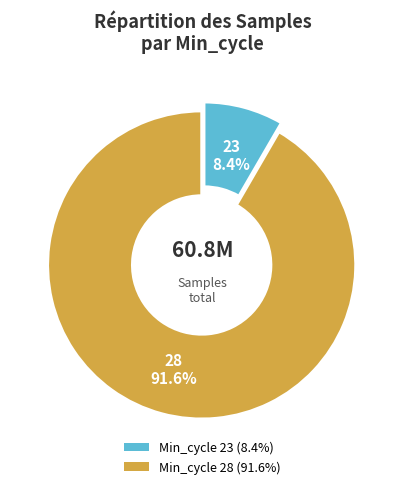

Is there any slice that represents more than half of the pie?

Yes